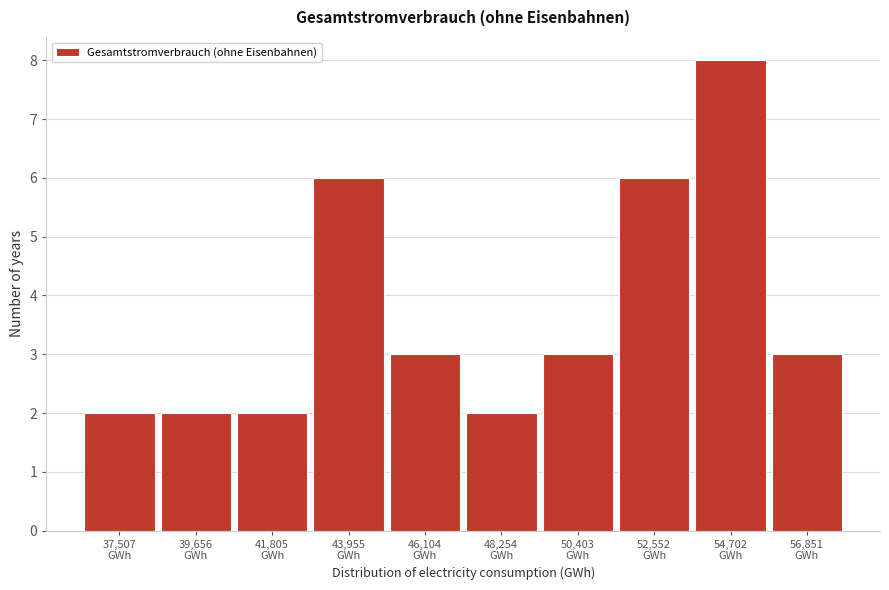

Reading left to right, list all the values displayed in this chart.

2	2	2	6	3	2	3	6	8	3